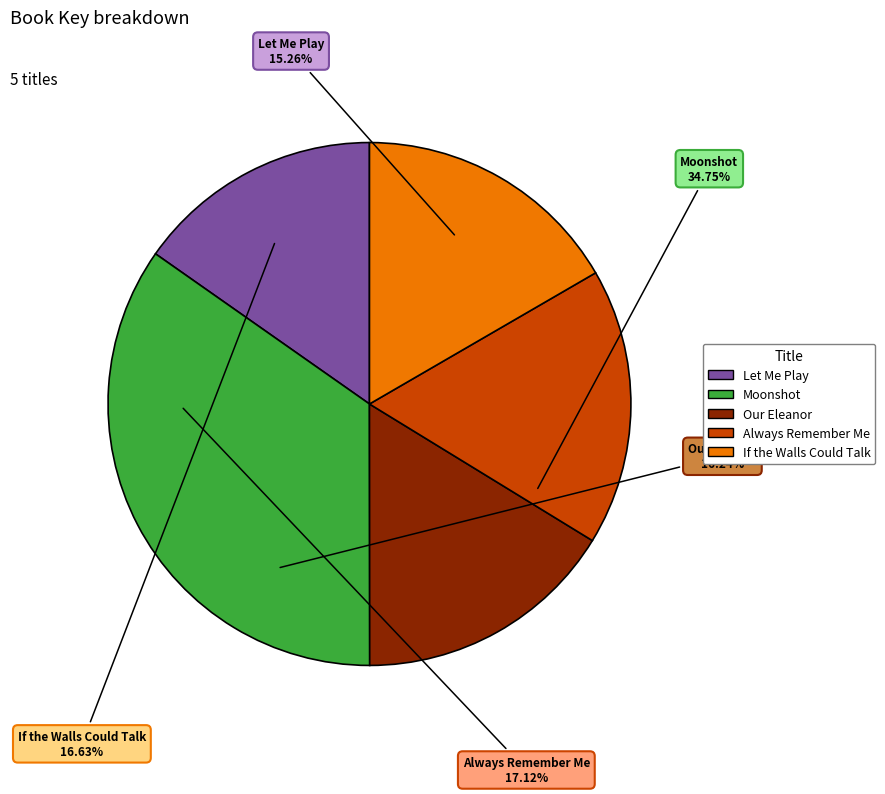

Count the number of slices in the pie.

5